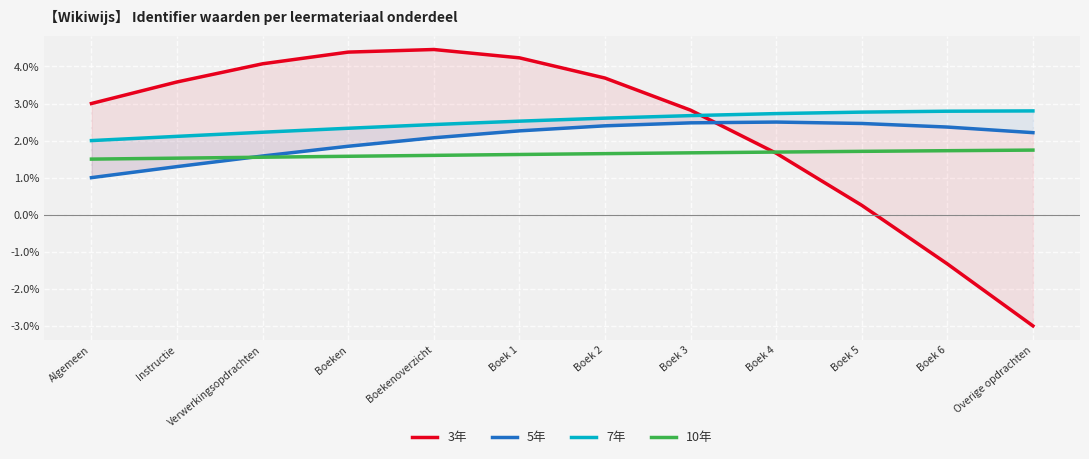

What value does the 7年 series have at Boeken?

2.3